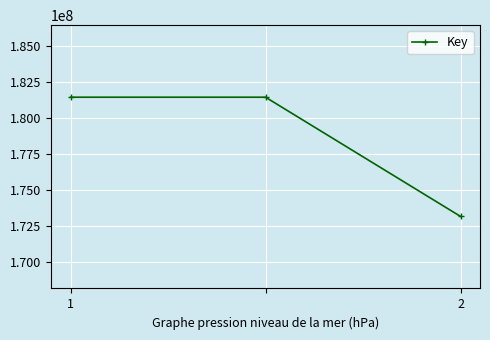

What is the smallest value displayed?

173178477